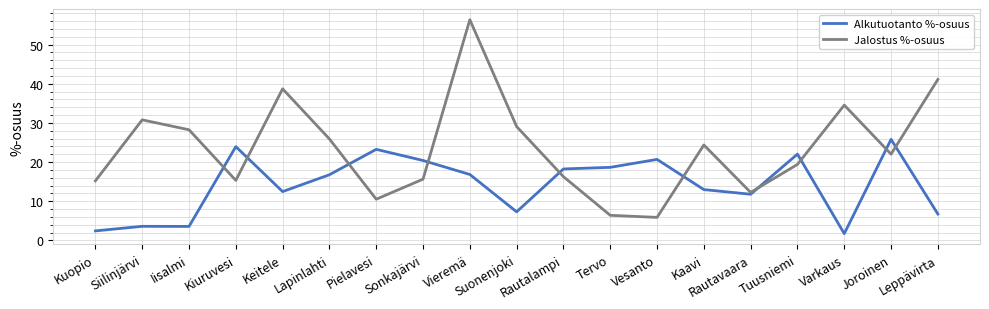

Rank the series by their maximum value, from highest to lowest.

Jalostus %-osuus, Alkutuotanto %-osuus